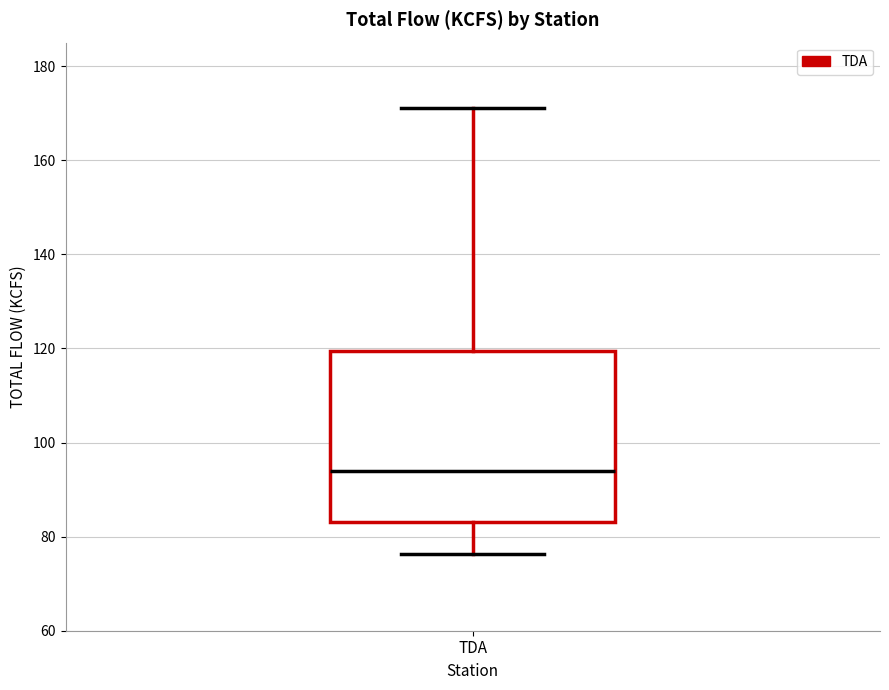

Transcribe this box plot: give where the median line is, the range the box spans, and where the two whiskers end, as read against the y-axis. The values are not printed on the chart, so give them approximately, as read against the axis.

median 94, box 84 to 120, whiskers 76 to 172